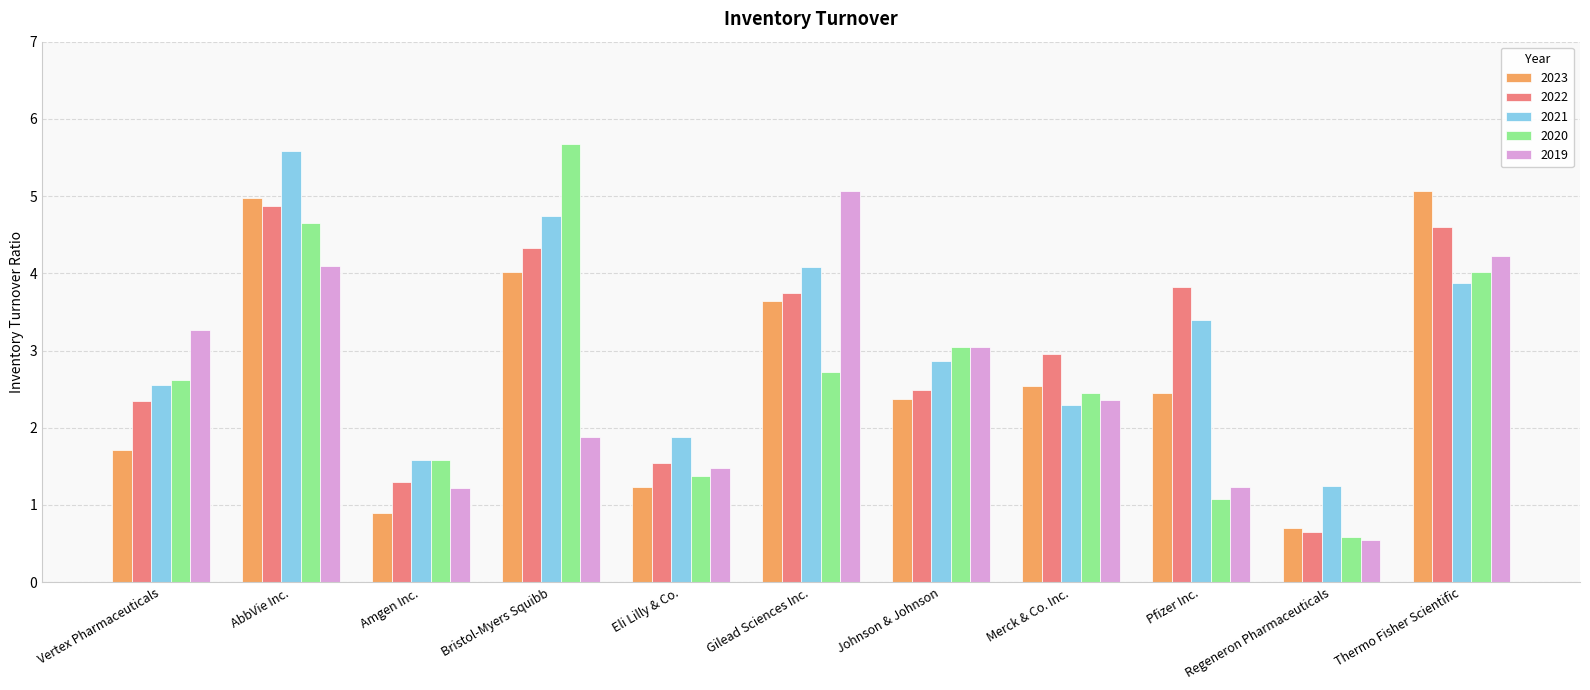

Which series changed the most between Eli Lilly & Co. and Regeneron Pharmaceuticals?

2019